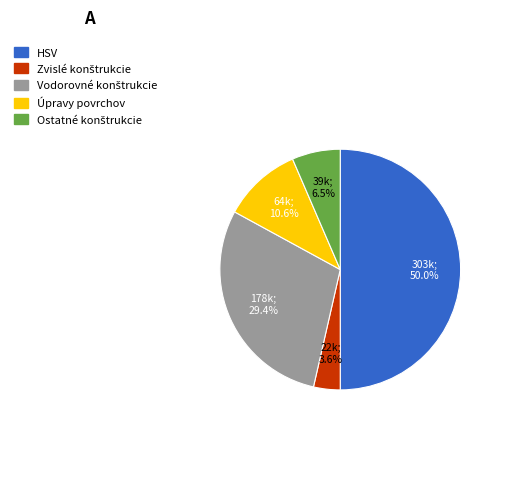

Count the number of slices in the pie.

5